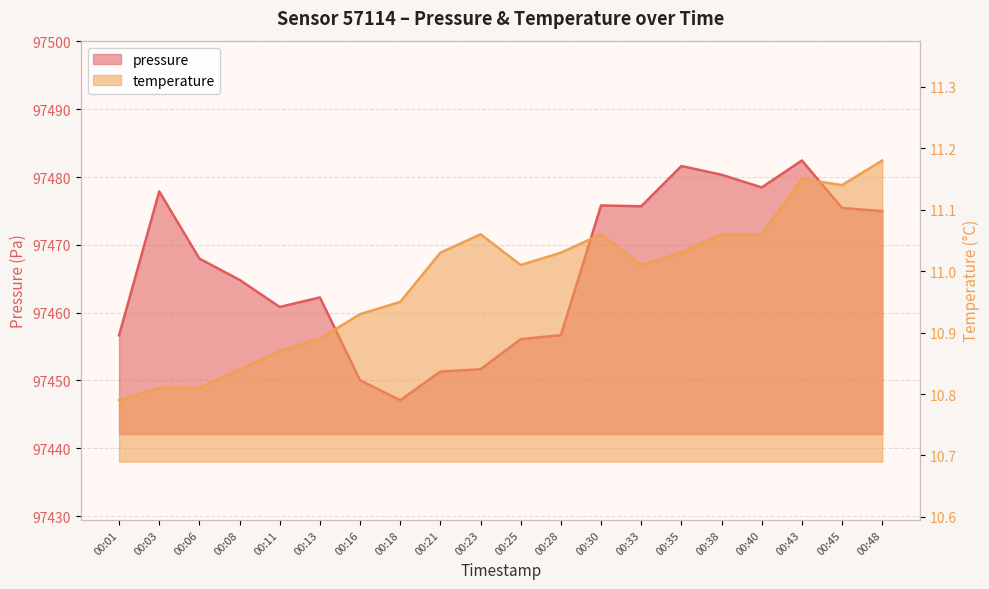

Which series has the widest spread of values?

pressure